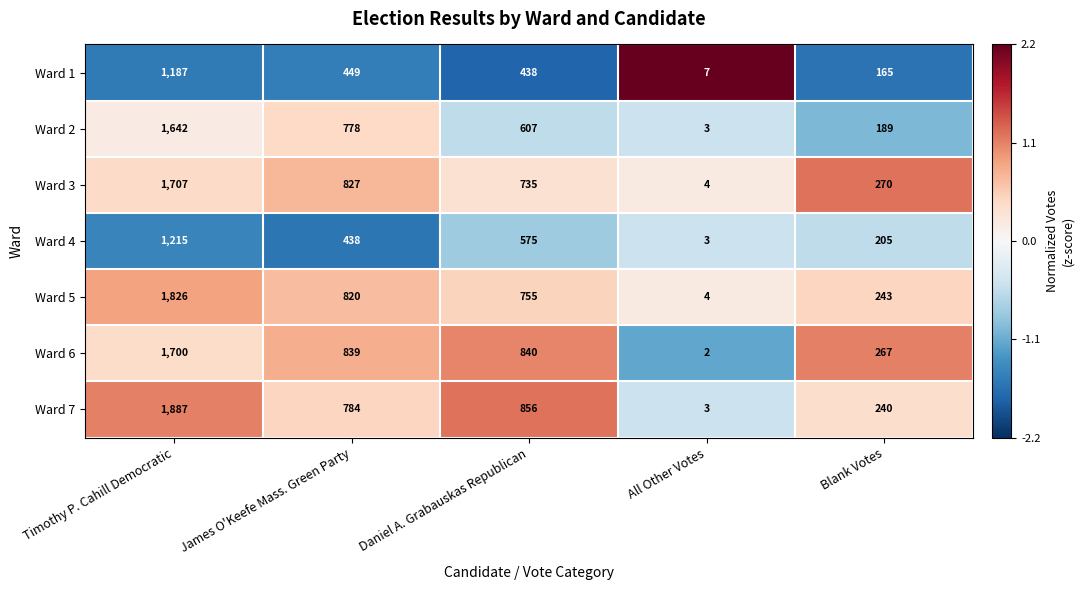

At which category is the sum across all series the highest?

Timothy P. Cahill Democratic